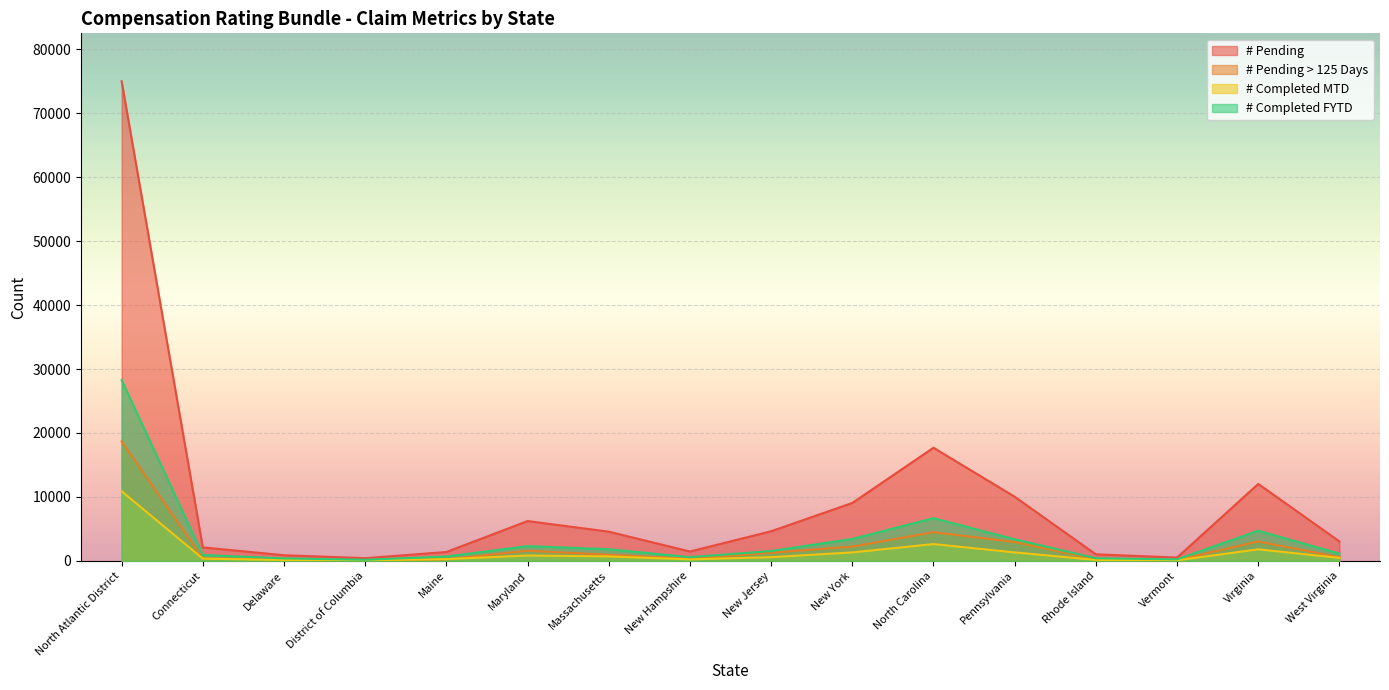

List the labels in order of # Pending > 125 Days value, smallest first.

District of Columbia, Vermont, Rhode Island, Maine, Delaware, New Hampshire, Connecticut, West Virginia, Massachusetts, New Jersey, Maryland, New York, Pennsylvania, Virginia, North Carolina, North Atlantic District